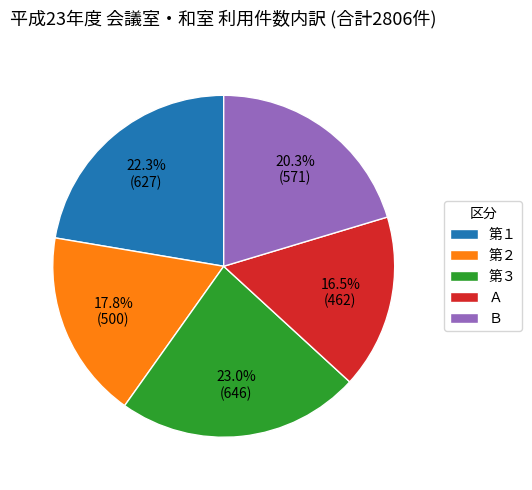

Rank the categories by value from lowest to highest.

Ａ, 第２, Ｂ, 第１, 第３